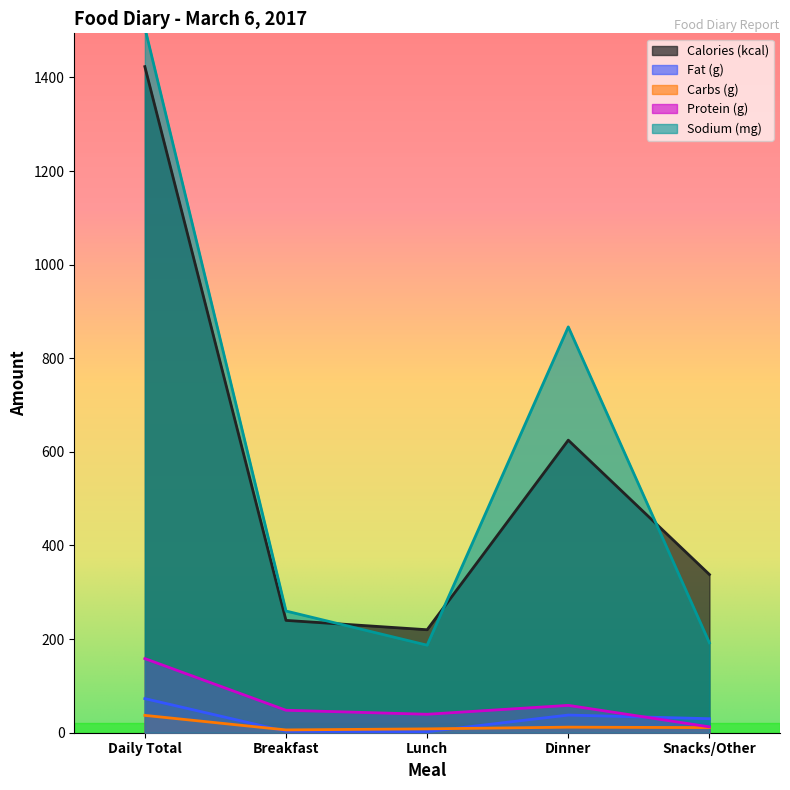

What is the label of the 4th point from the right?

Breakfast